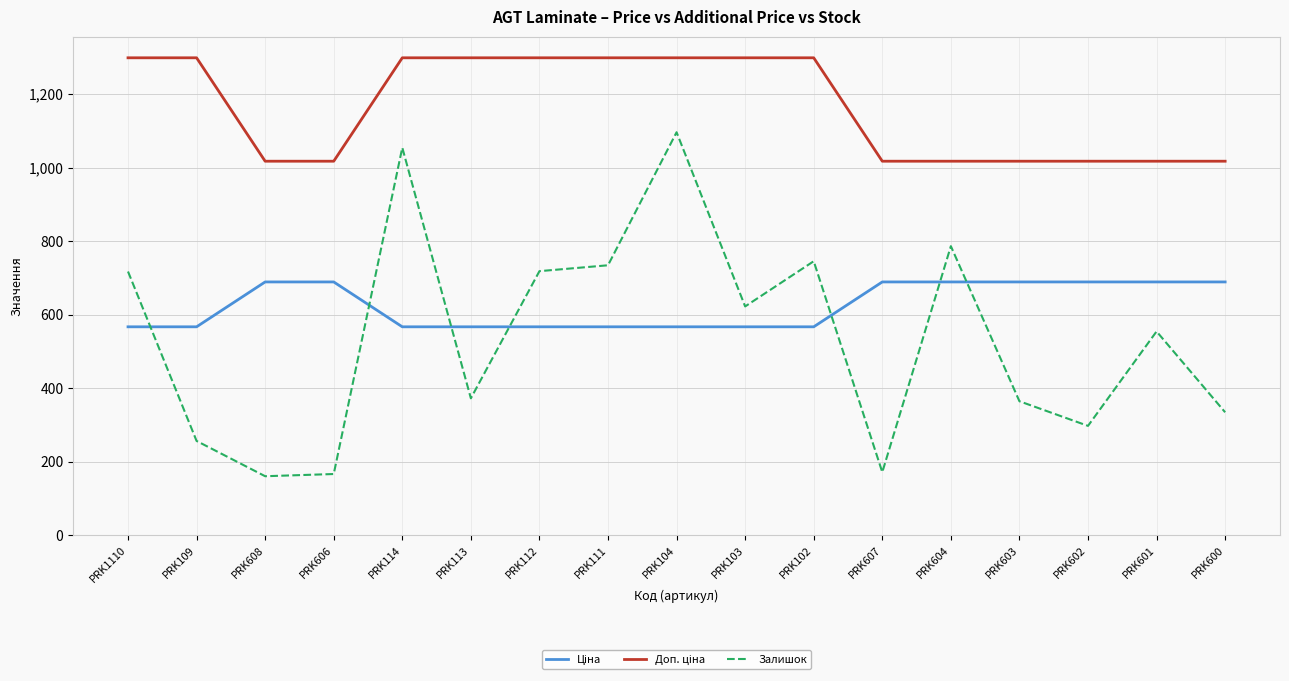

Which series has the largest range (max minus min)?

Залишок